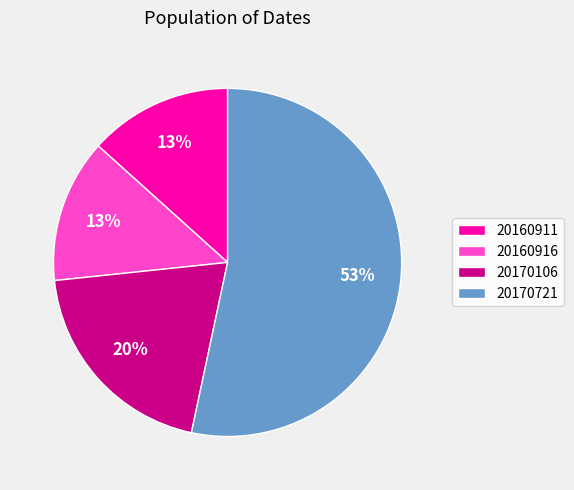

The 20170721 slice represents 41% of the pie. True or false?

False